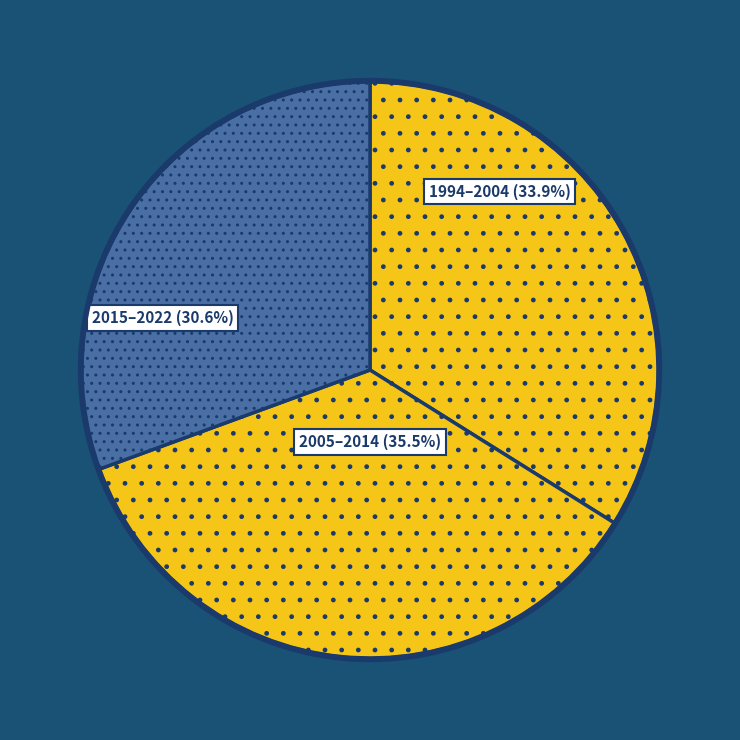

How many slices are in this pie chart?

3